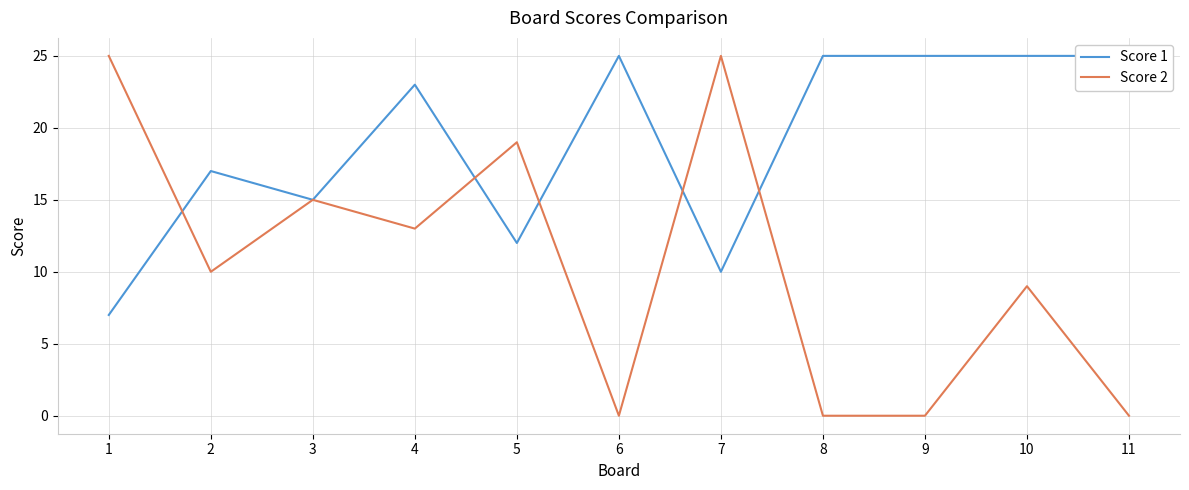

True or false: Score 1 has a value of 7 at 1.

True